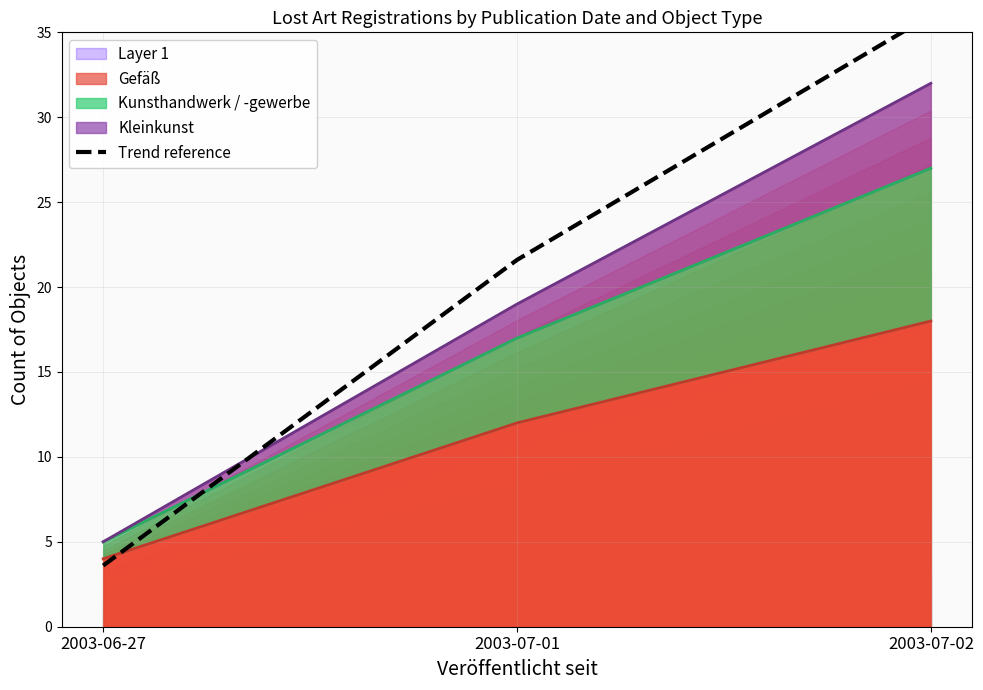

Which category has the highest value across all series?

2003-07-02